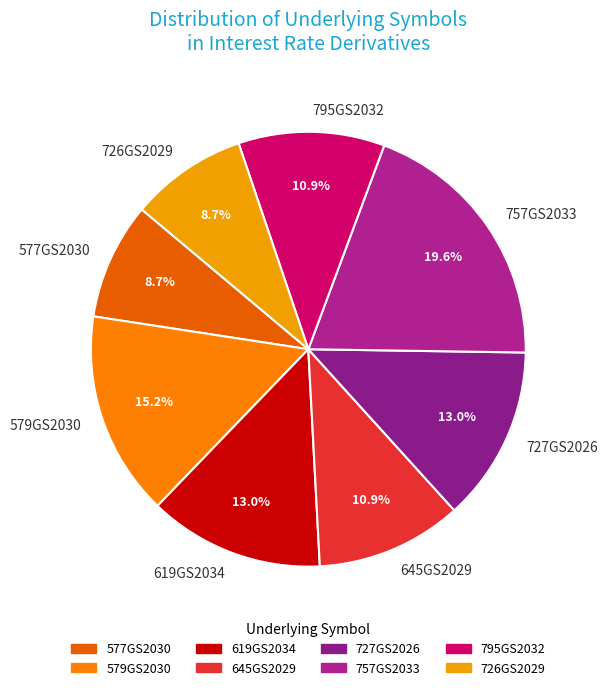

Between 645GS2029 and 579GS2030, which is larger?

579GS2030